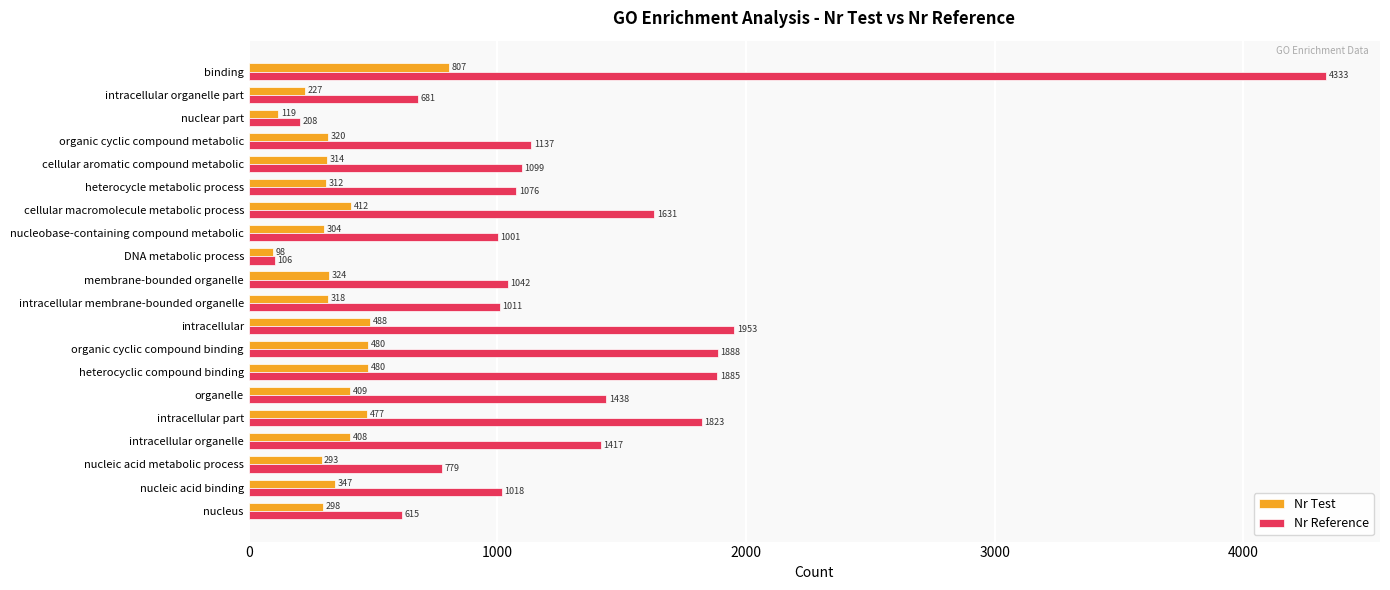

What is the sum of the Nr Test values at heterocyclic compound binding and membrane-bounded organelle?

804